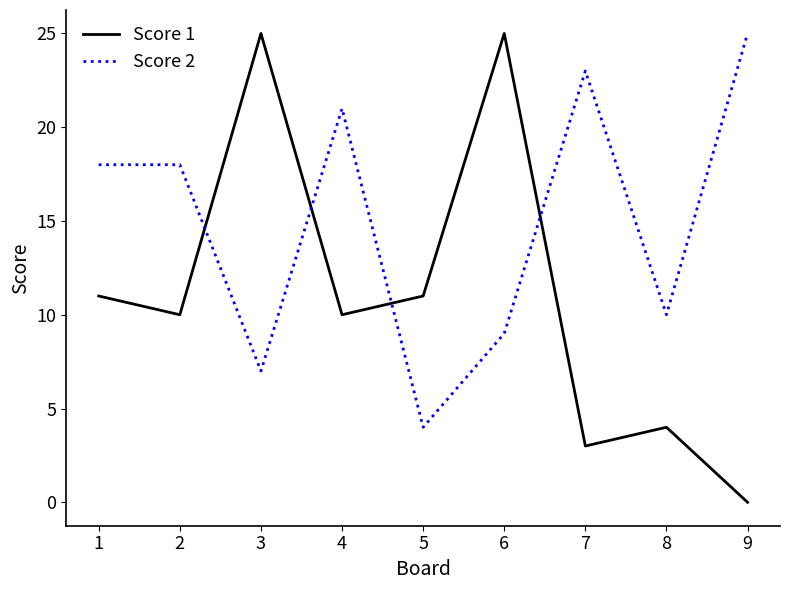

Which series changed the most between 2 and 5?

Score 2